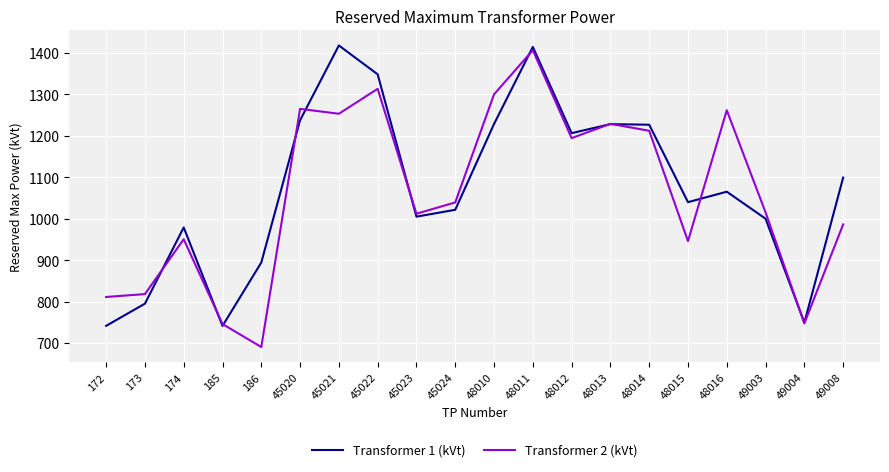

Which series changed the most between 48010 and 48016?

Transformer 1 (kVt)